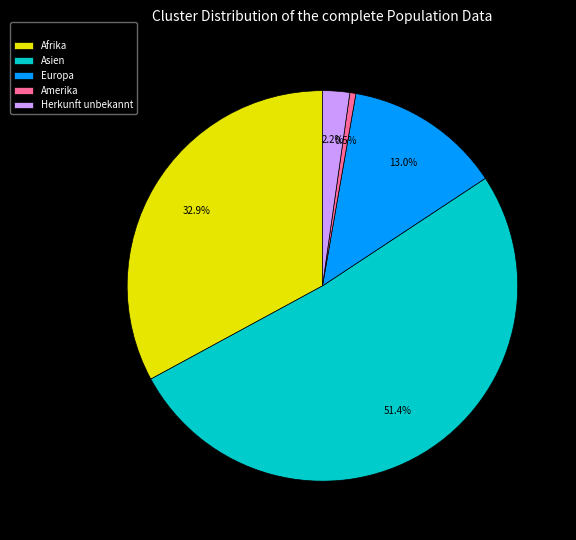

Between Asien and Europa, which is larger?

Asien